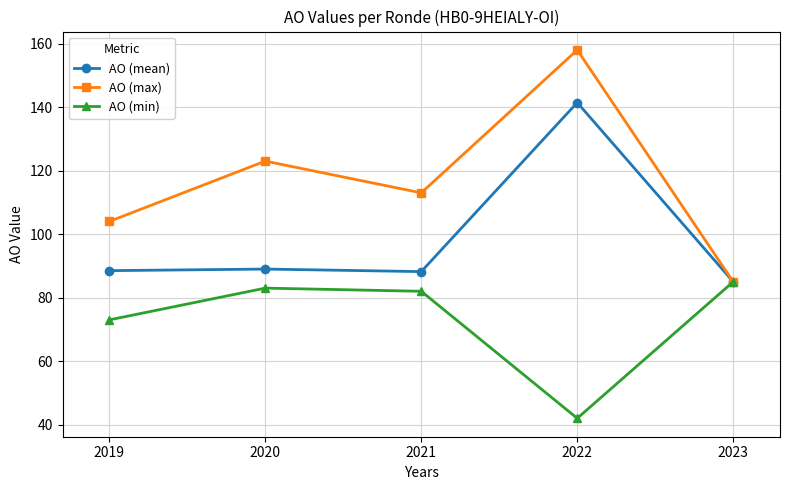

True or false: AO (mean) has a value of 189.3 at 2022.

False